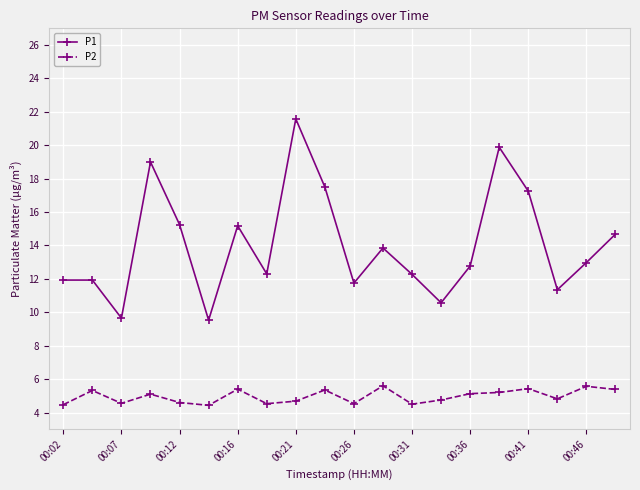

List the series in order of their peak value, highest first.

P1, P2